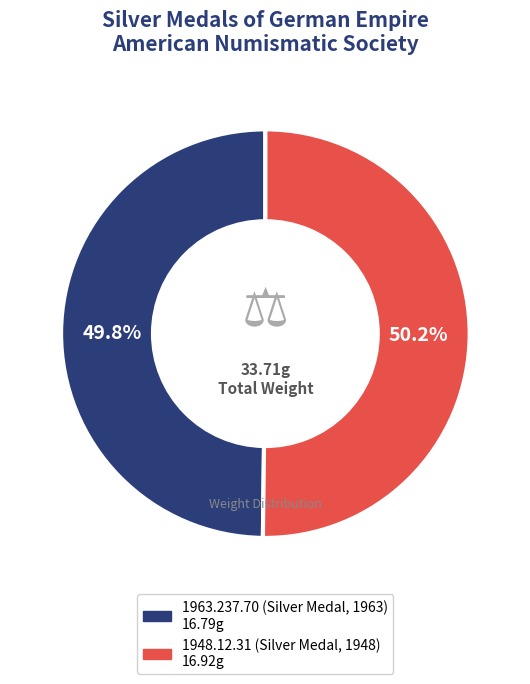

True or false: 1948.12.31 (Silver Medal, 1948) accounts for 50% of the total.

True